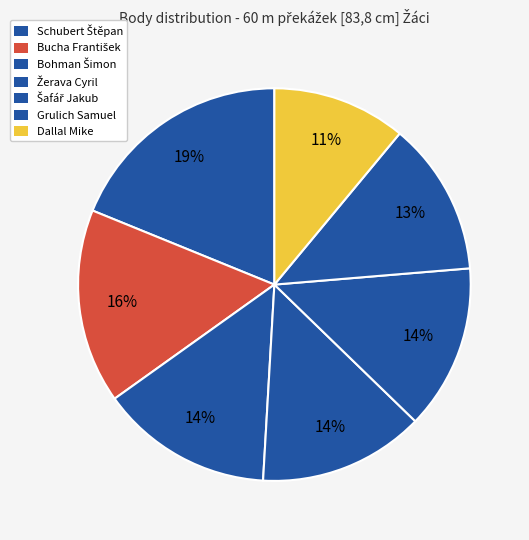

Is there any slice that represents more than half of the pie?

No